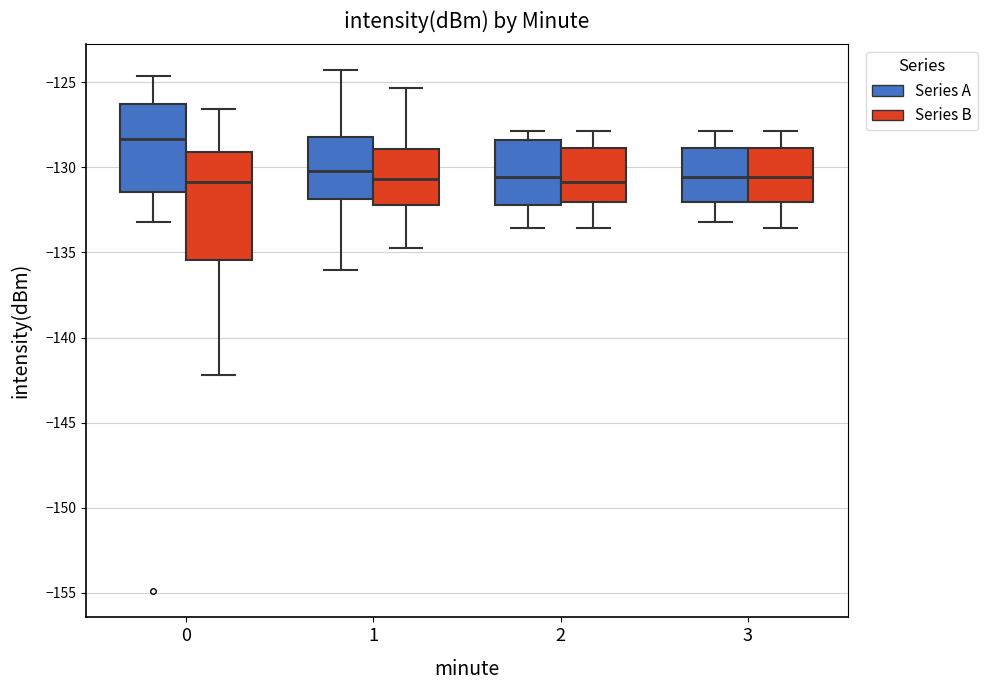

Reading left to right, read every box against the y-axis: the position of its median line, the range the box covers, and the ends of its whiskers. The values are not printed on the chart, so give them approximately, as read against the axis.

0 (Series A): median -128.5, box -131.5 to -126.5, whiskers -133.0 to -124.5
0 (Series B): median -131.0, box -135.5 to -129.0, whiskers -142.0 to -126.5
1 (Series A): median -130.0, box -132.0 to -128.0, whiskers -136.0 to -124.5
1 (Series B): median -130.5, box -132.0 to -129.0, whiskers -135.0 to -125.5
2 (Series A): median -130.5, box -132.0 to -128.5, whiskers -133.5 to -128.0
2 (Series B): median -131.0, box -132.0 to -129.0, whiskers -133.5 to -128.0
3 (Series A): median -130.5, box -132.0 to -129.0, whiskers -133.0 to -128.0
3 (Series B): median -130.5, box -132.0 to -129.0, whiskers -133.5 to -128.0